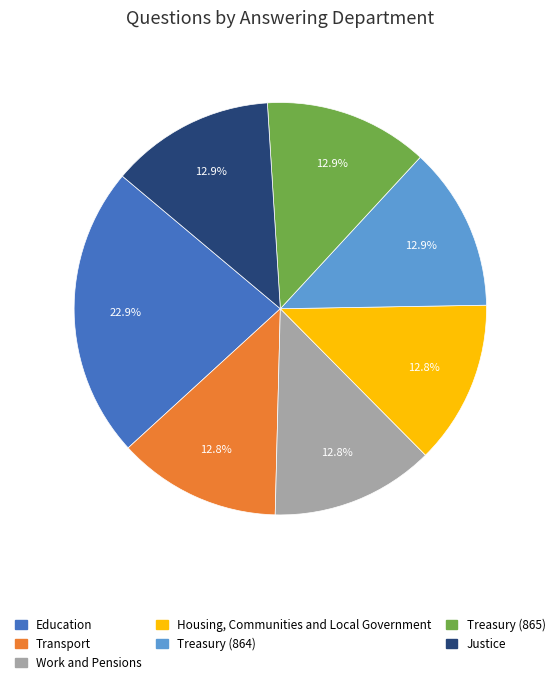

Approximately how many times larger is the value at Treasury (864) compared to Transport?

1.0